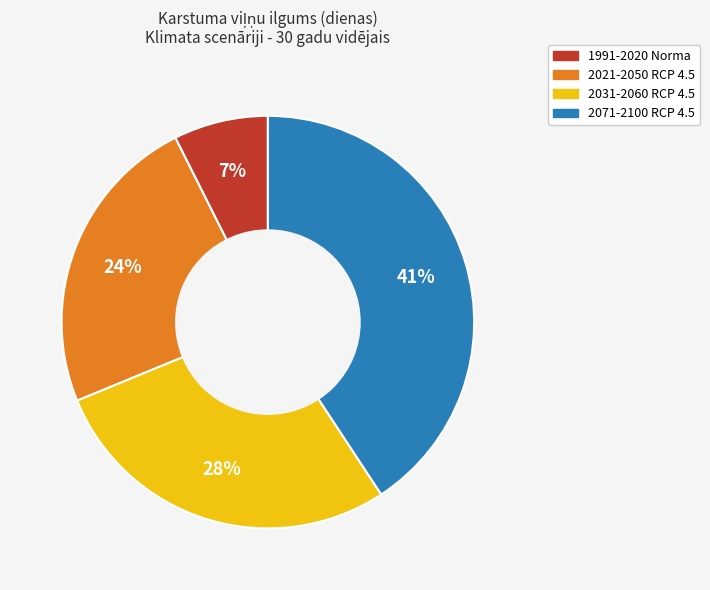

To the nearest percent, what is the average slice percentage?

25%